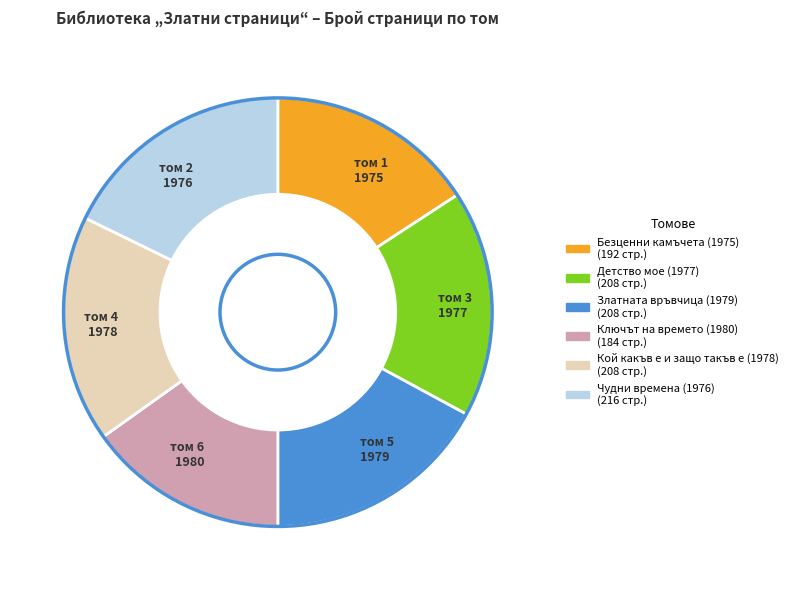

Does any single category account for the majority?

No